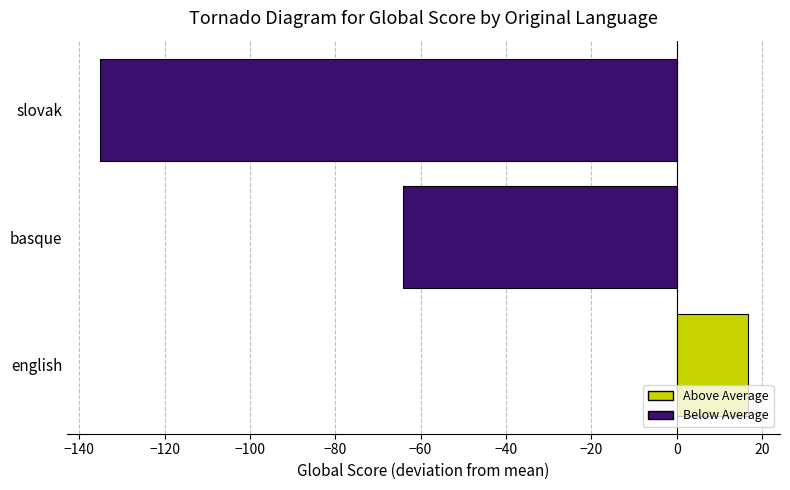

What is the greatest value displayed?

16.6